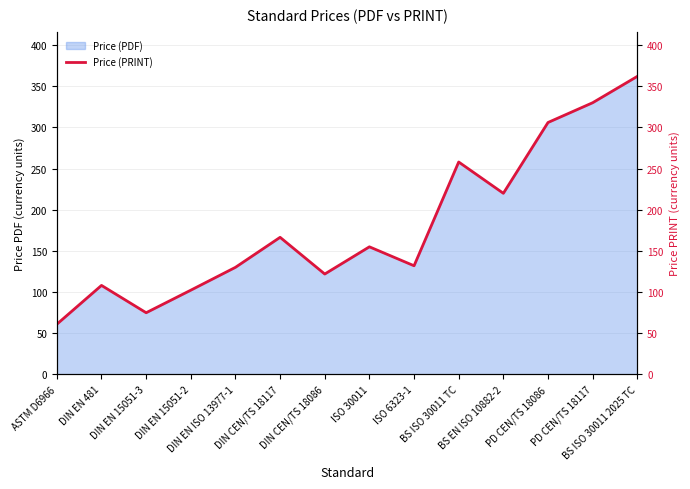

Is it true that the value at ISO 6323-1 is 171.9?

False